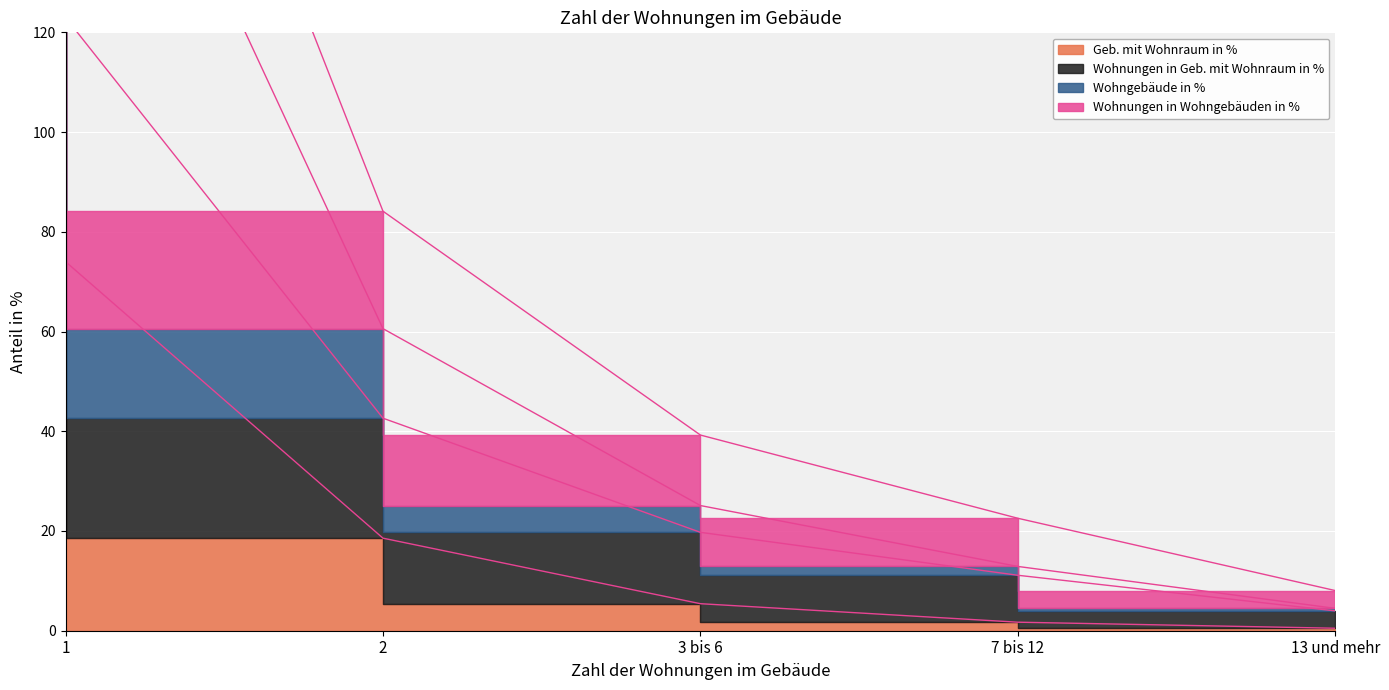

Which category has the highest value in the Wohnungen in Geb. mit Wohnraum in % series?

1